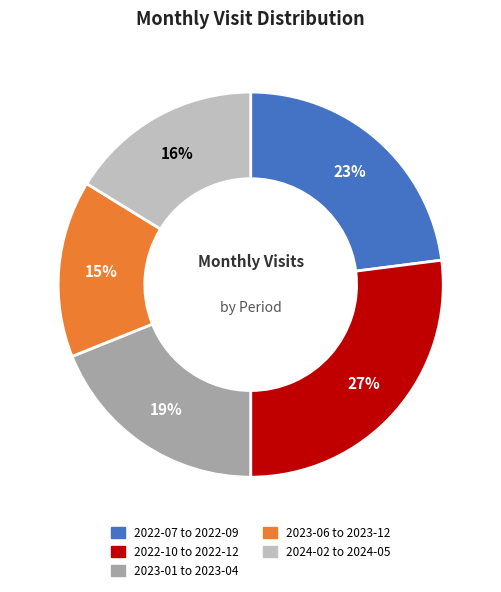

To the nearest percent, what is the average slice percentage?

20%